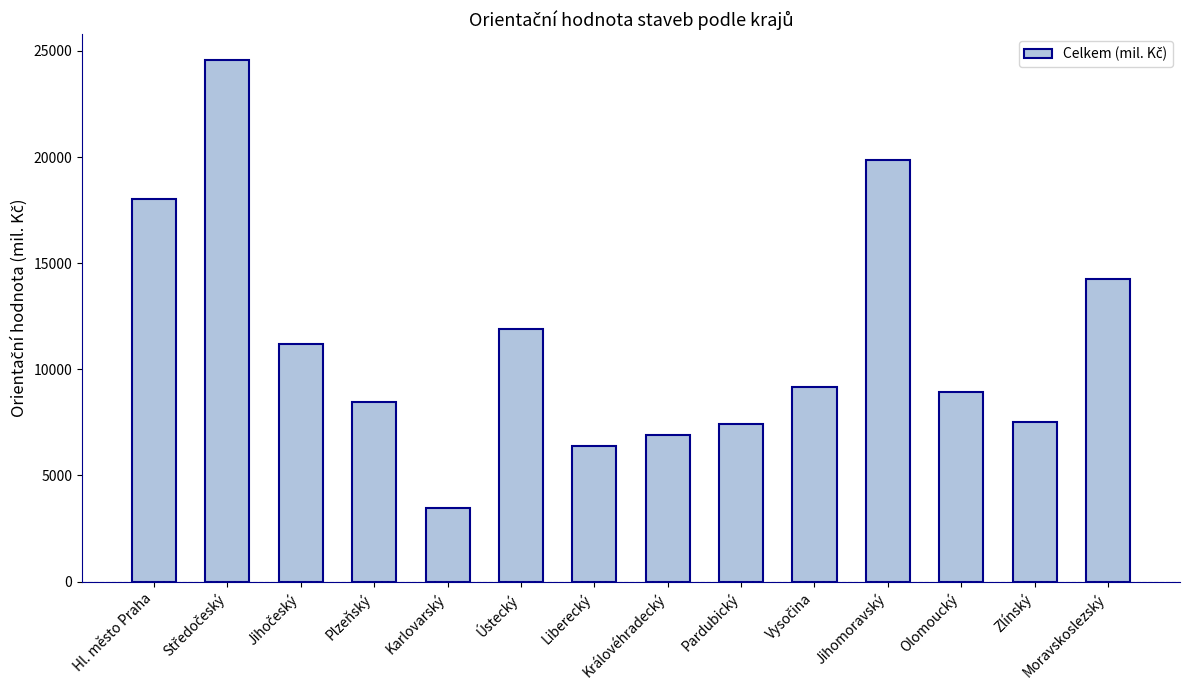

The value at Karlovarský is 3492. True or false?

True